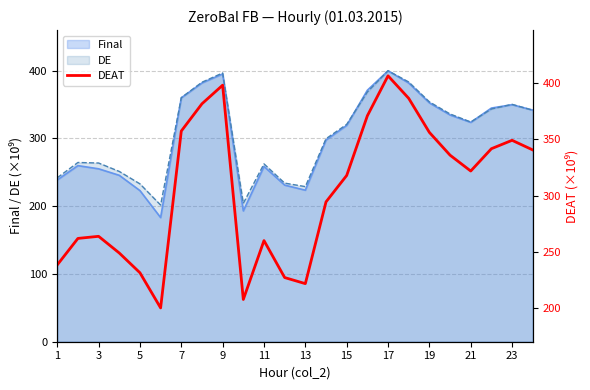

The value at 13 is 345.0. True or false?

False